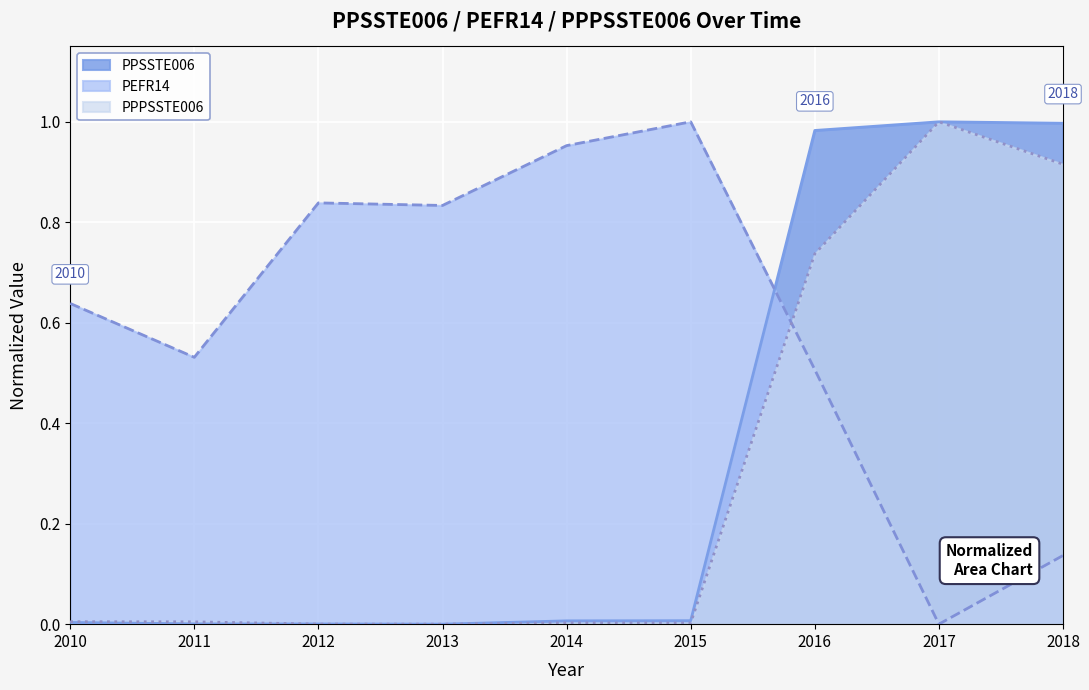

Which series has the largest total across all categories?

PEFR14